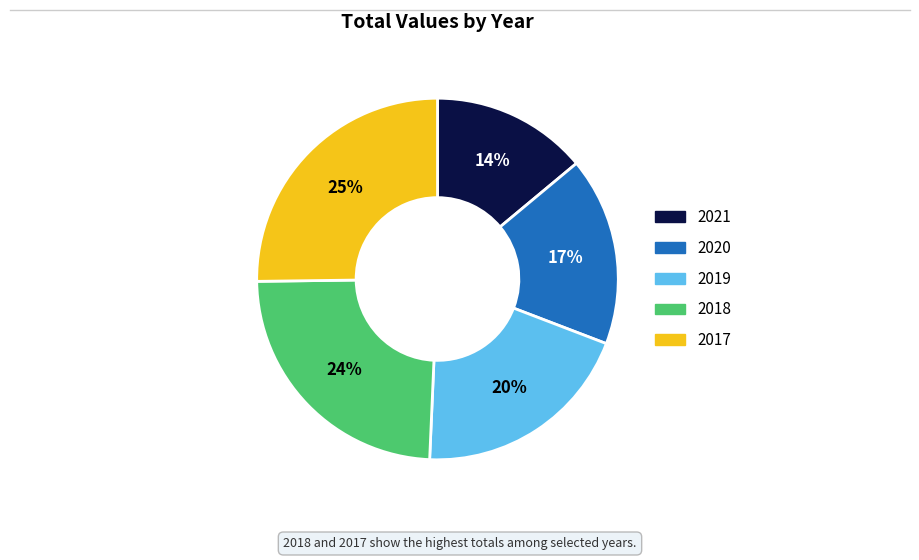

Which category has the smallest portion of the pie?

2021